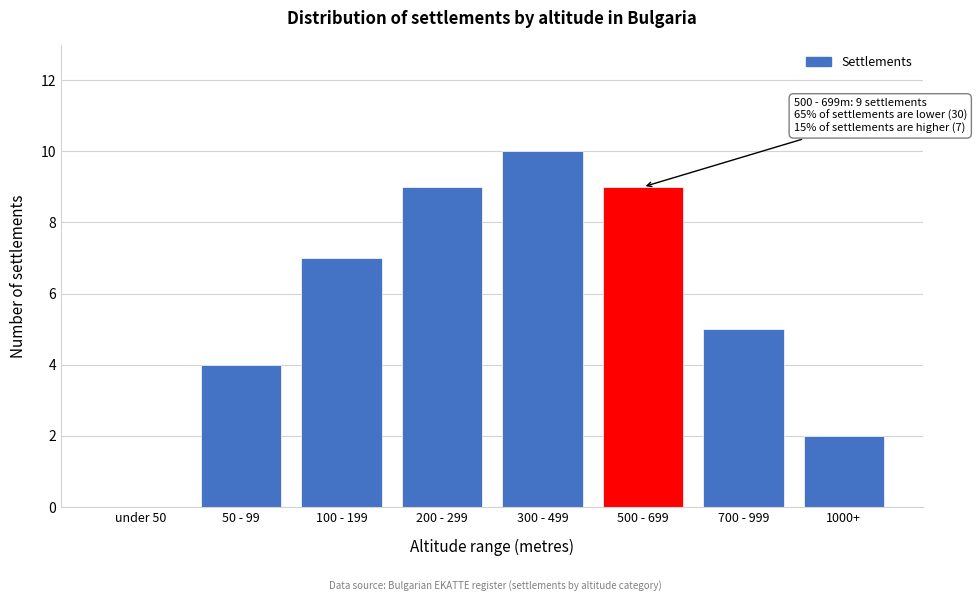

Reading left to right, list all the values displayed in this chart.

under 50=0	50 - 99=4	100 - 199=7	200 - 299=9	300 - 499=10	500 - 699=9	700 - 999=5	1000+=2